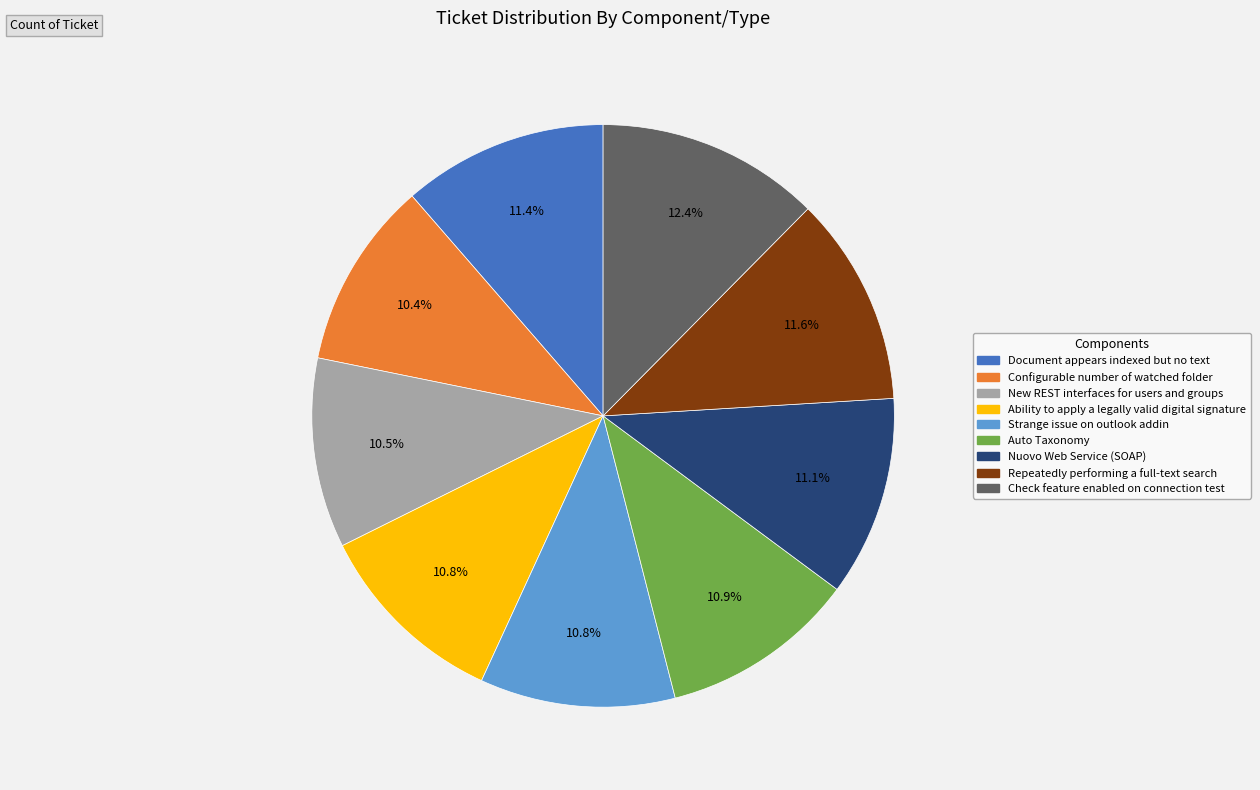

Which has a higher value, Document appears indexed but no text or Check feature enabled on connection test?

Check feature enabled on connection test